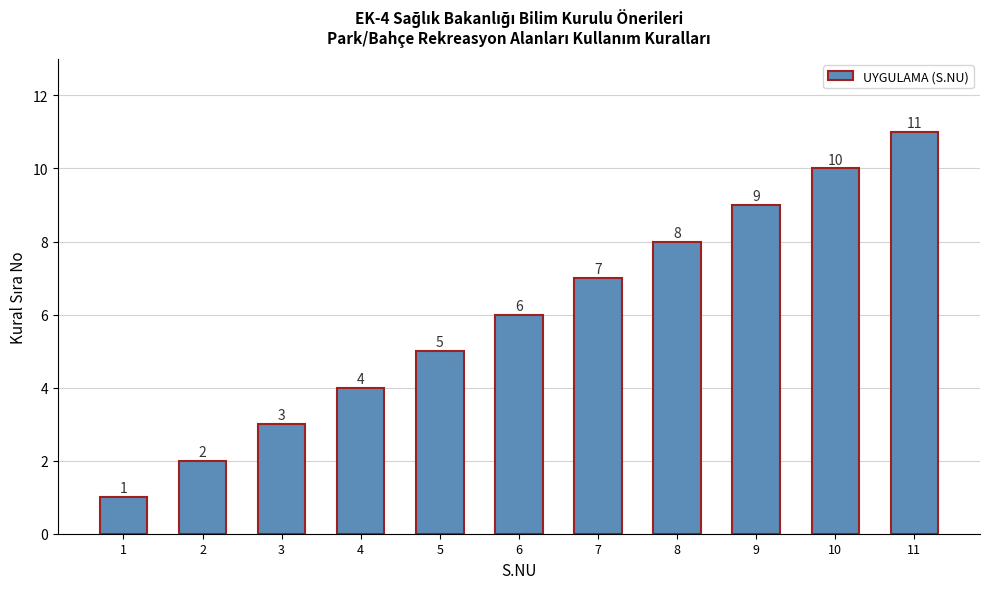

Does the chart contain stacked bars?

No